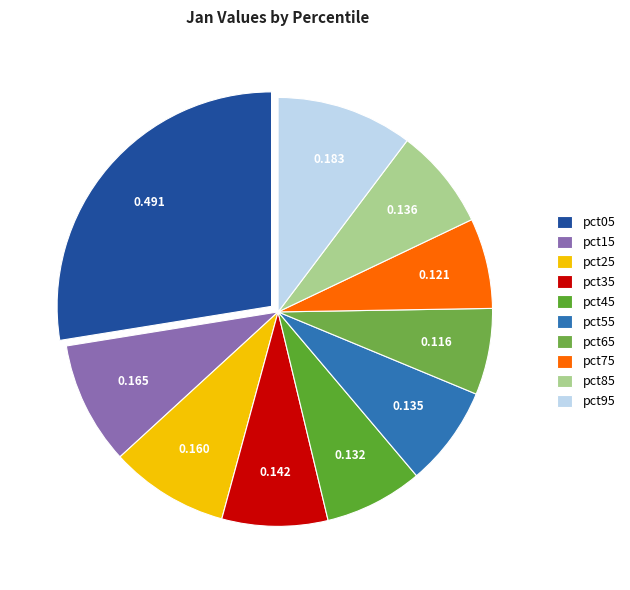

The pct55 slice represents 1% of the pie. True or false?

False